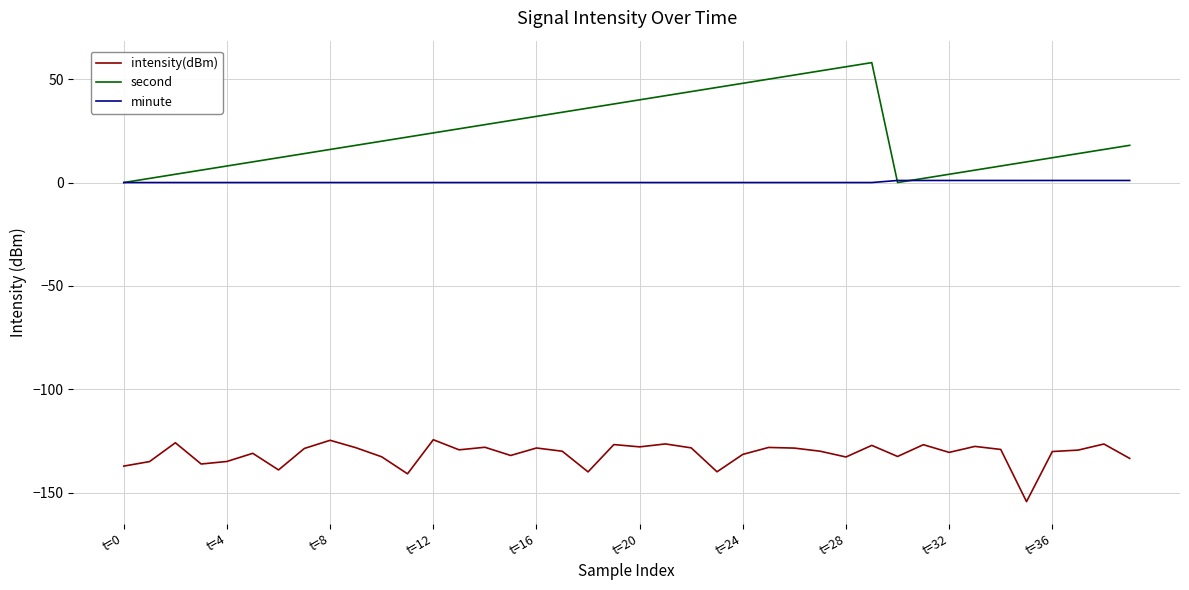

List the series in order of their peak value, lowest first.

intensity(dBm), minute, second